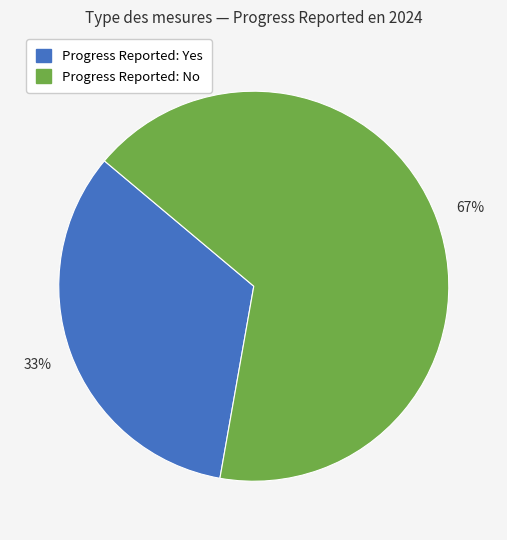

To the nearest percent, what is the average slice percentage?

50%